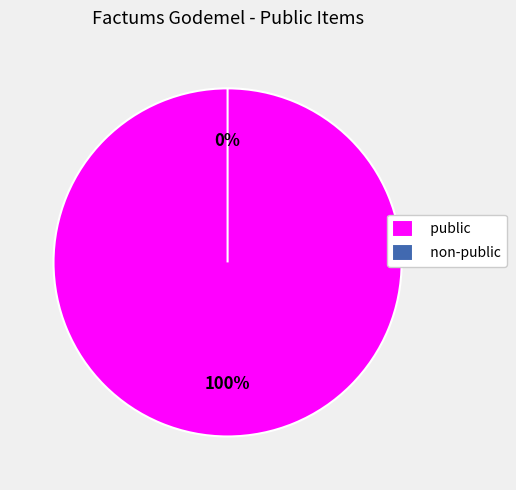

The non-public slice represents 0% of the pie. True or false?

True